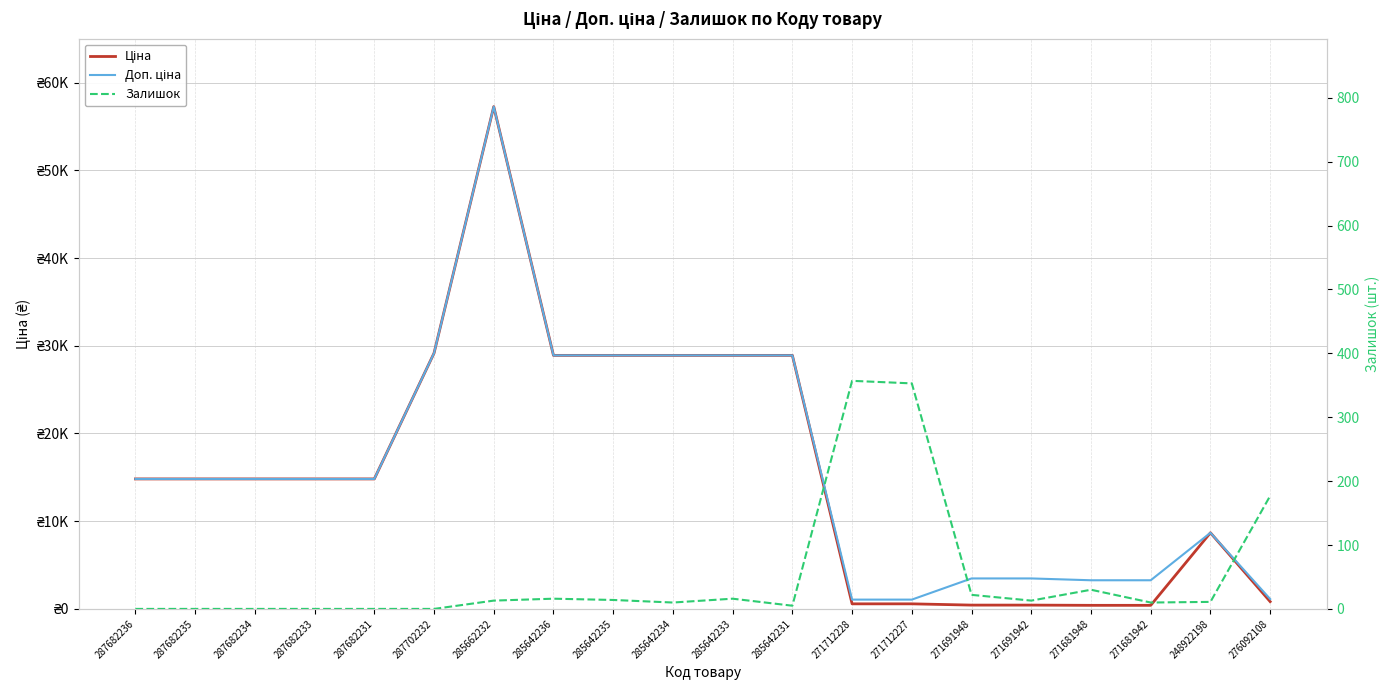

Reading right to left, what are all the values shown in this chart?

Ціна: 831.5	8679.5	408.2	408.2	434.3	434.3	578.1	578.1	28901.7	28901.7	28901.7	28901.7	28901.7	57258.0	29152.3	14817.6	14817.6	14817.6	14817.6	14817.6
Доп. ціна: 1126.7	8679.5	3265.8	3265.8	3474.1	3474.1	1060.0	1060.0	28901.7	28901.7	28901.7	28901.7	28901.7	57258.0	29152.3	14817.6	14817.6	14817.6	14817.6	14817.6
Залишок: 177.0	11.0	10.0	30.0	13.0	22.0	353.0	357.0	5.0	16.0	10.0	14.0	16.0	13.0	0.0	0.0	0.0	0.0	0.0	0.0